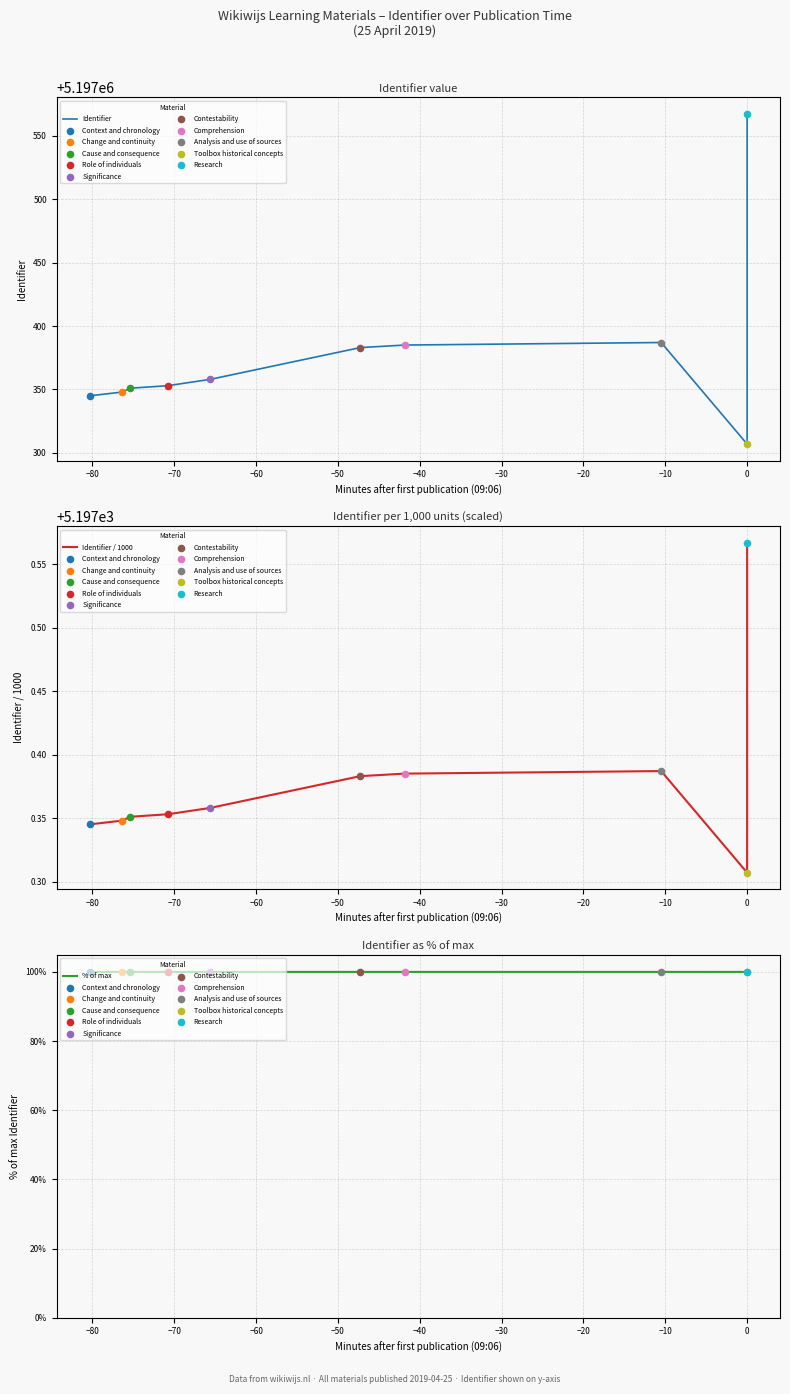

Which series has the largest total across all categories?

Identifier